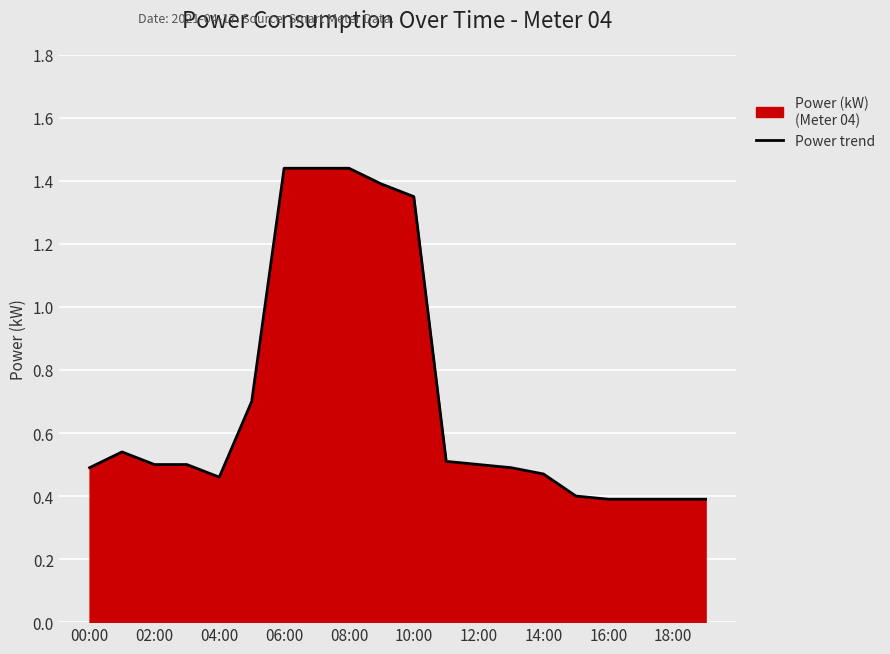

The chart shows a value of 0.5 at 00:00. True or false?

True